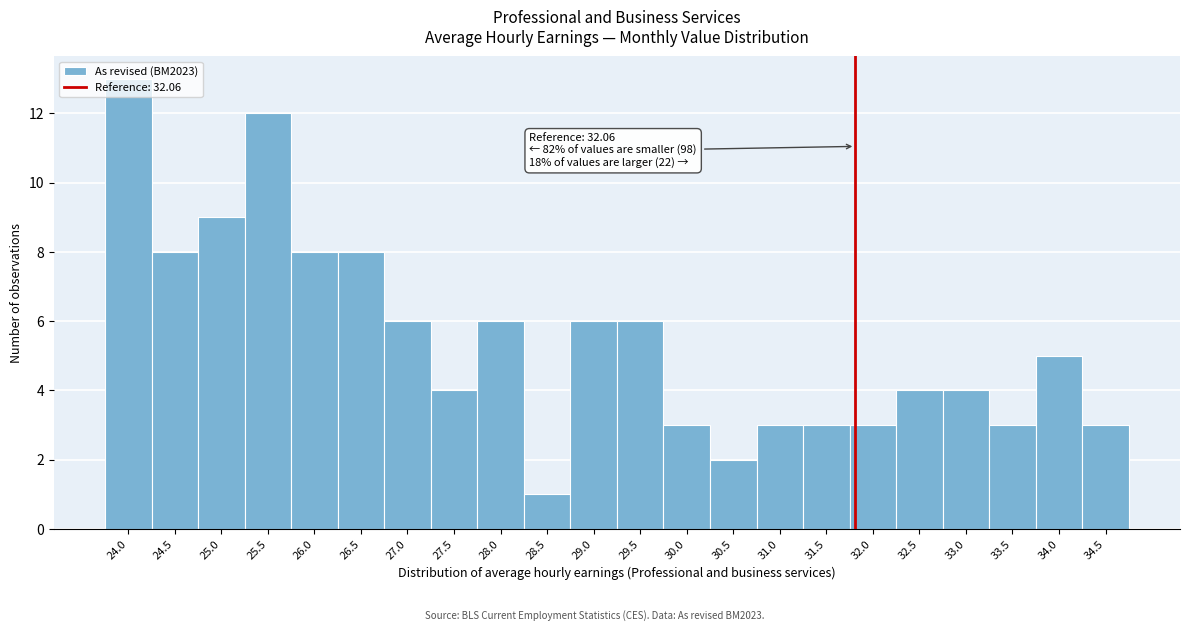

What position from the left is 34.0?

21